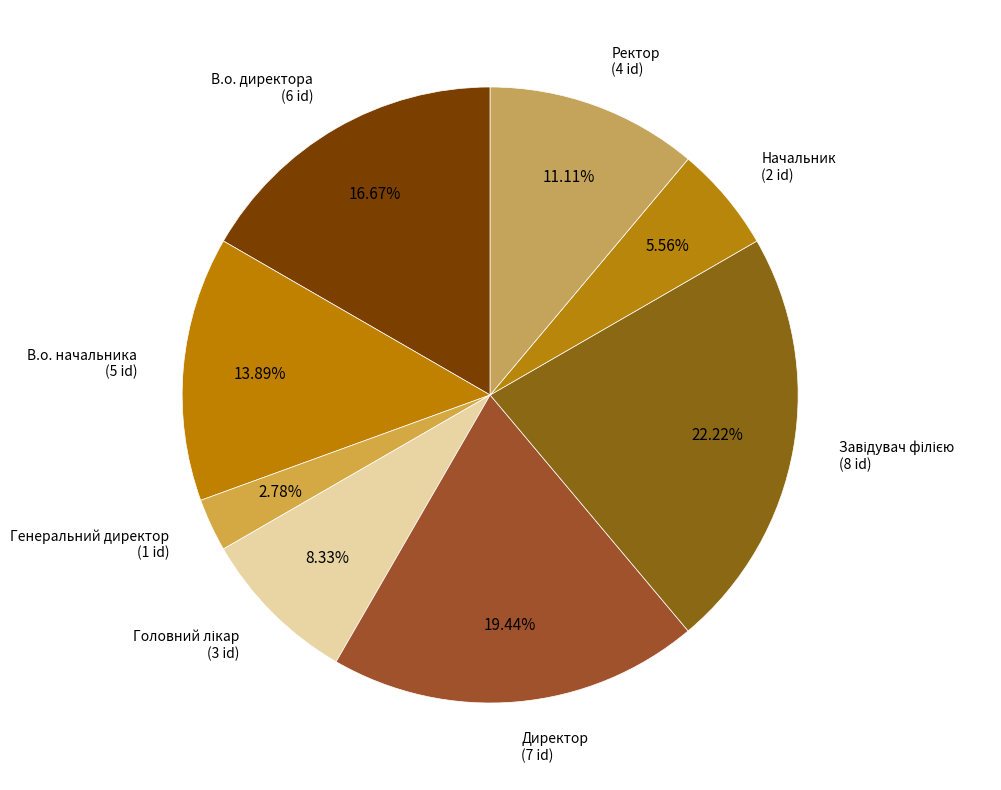

Count the number of slices in the pie.

8